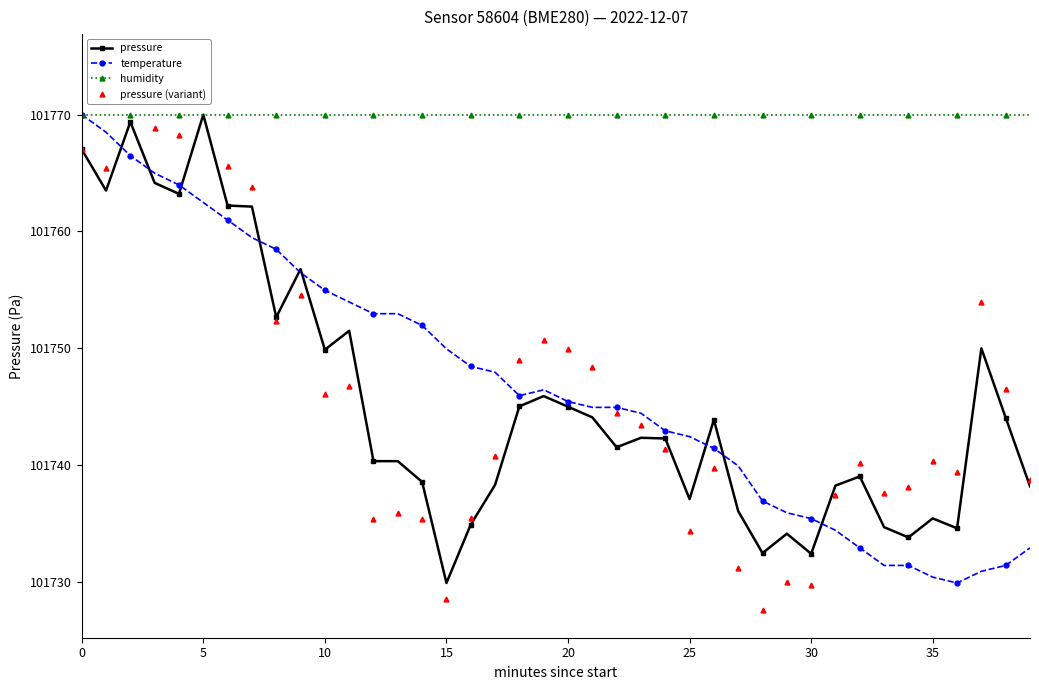

What is the label of the 10th point from the right?

30